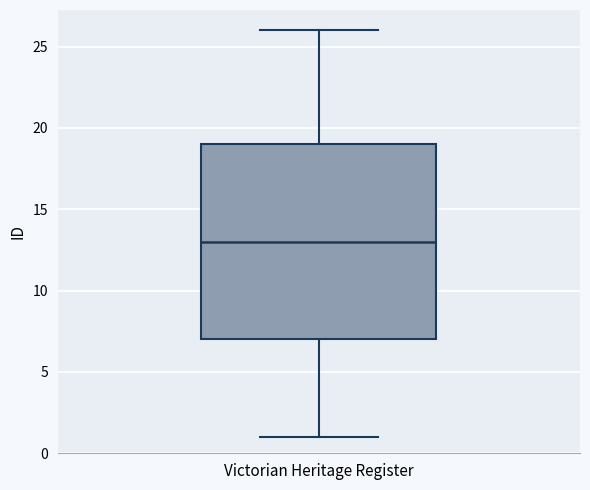

Where is the lower edge of the box for Victorian Heritage Register on the y-axis? The values are not printed on the chart, so give them approximately, as read against the axis.

7